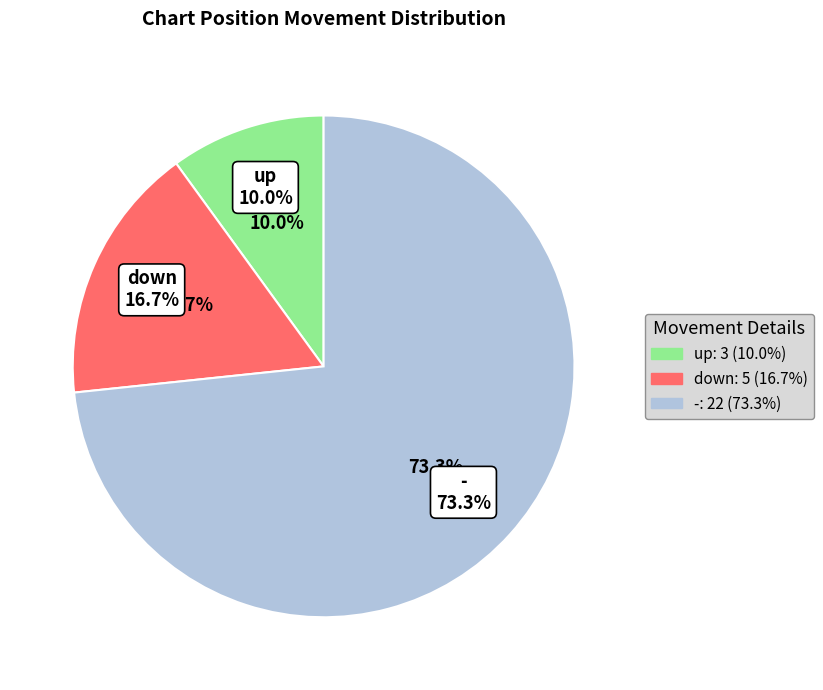

To the nearest percent, what is the average slice percentage?

33%